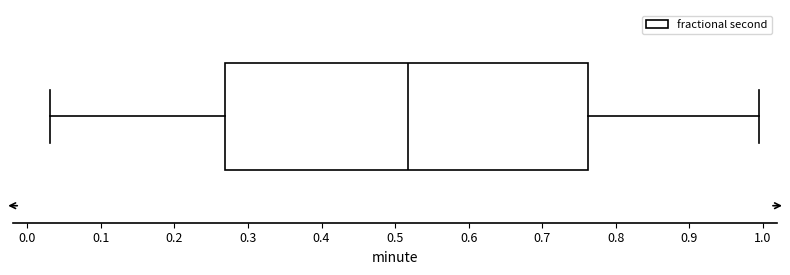

Where is the left edge of the box on the x-axis? The values are not printed on the chart, so give them approximately, as read against the axis.

0.27